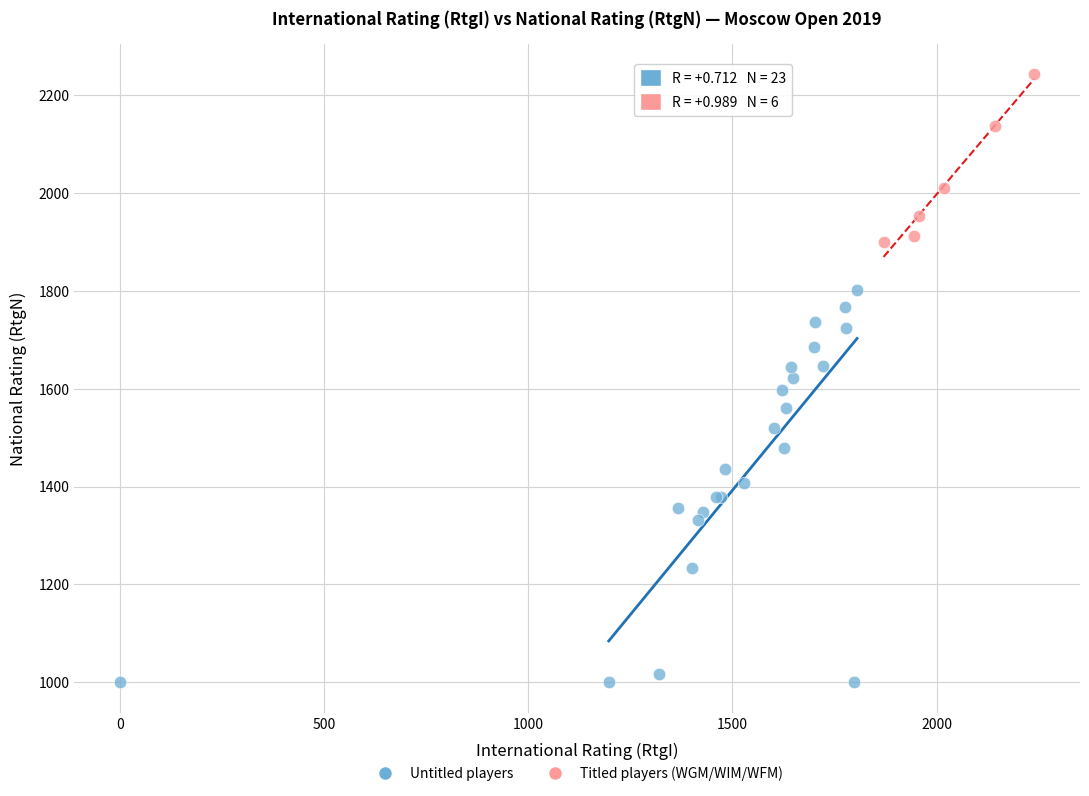

Which series contains the highest Y value?

Titled players (WGM/WIM/WFM)